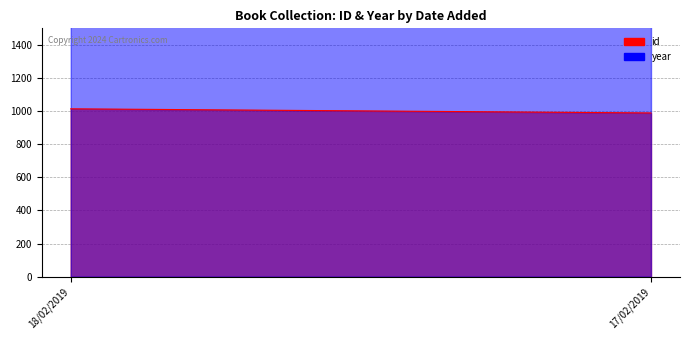

Is it true that id equals 1014 at 18/02/2019?

True